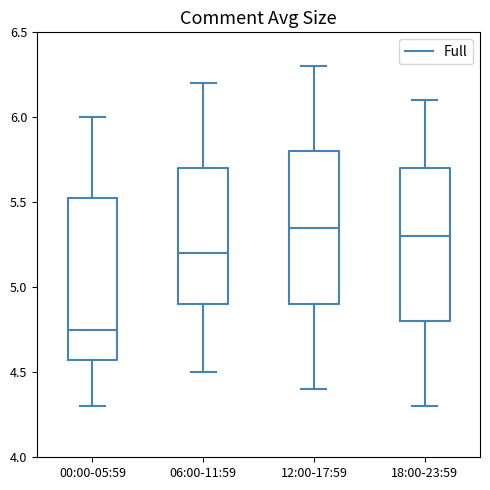

Where does the median line of the box for 12:00-17:59 sit on the y-axis? The values are not printed on the chart, so give them approximately, as read against the axis.

5.35